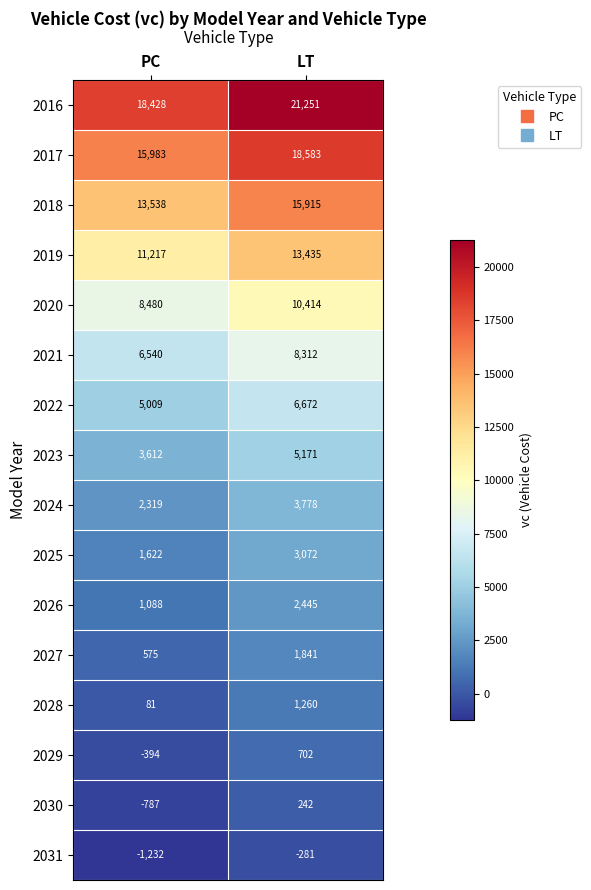

How many series are shown in this chart?

16